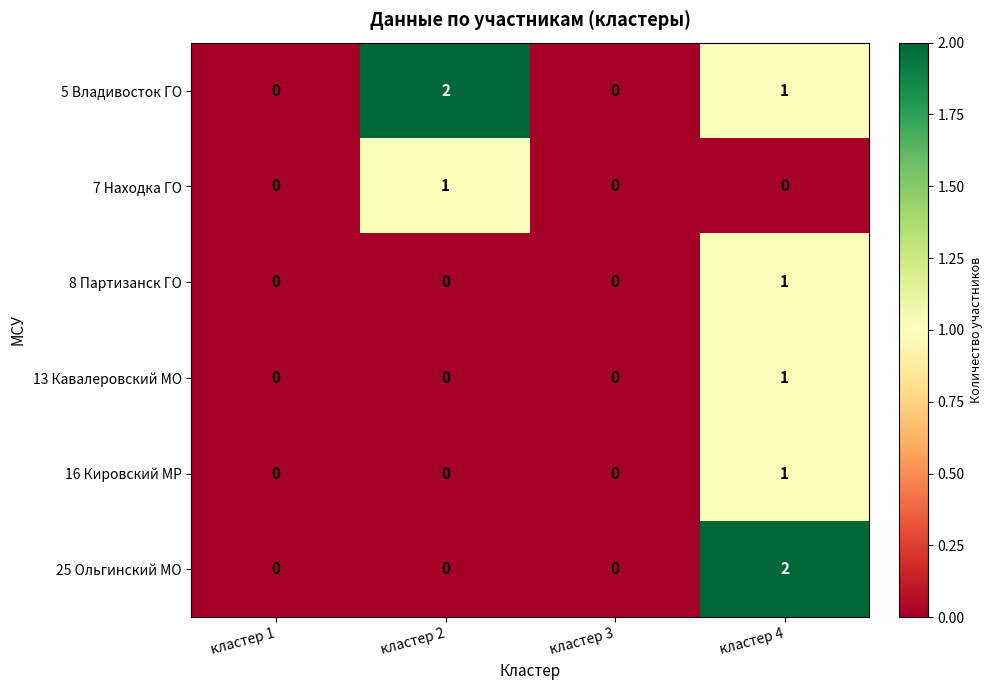

True or false: 25 Ольгинский МО has a value of -1 at кластер 2.

False